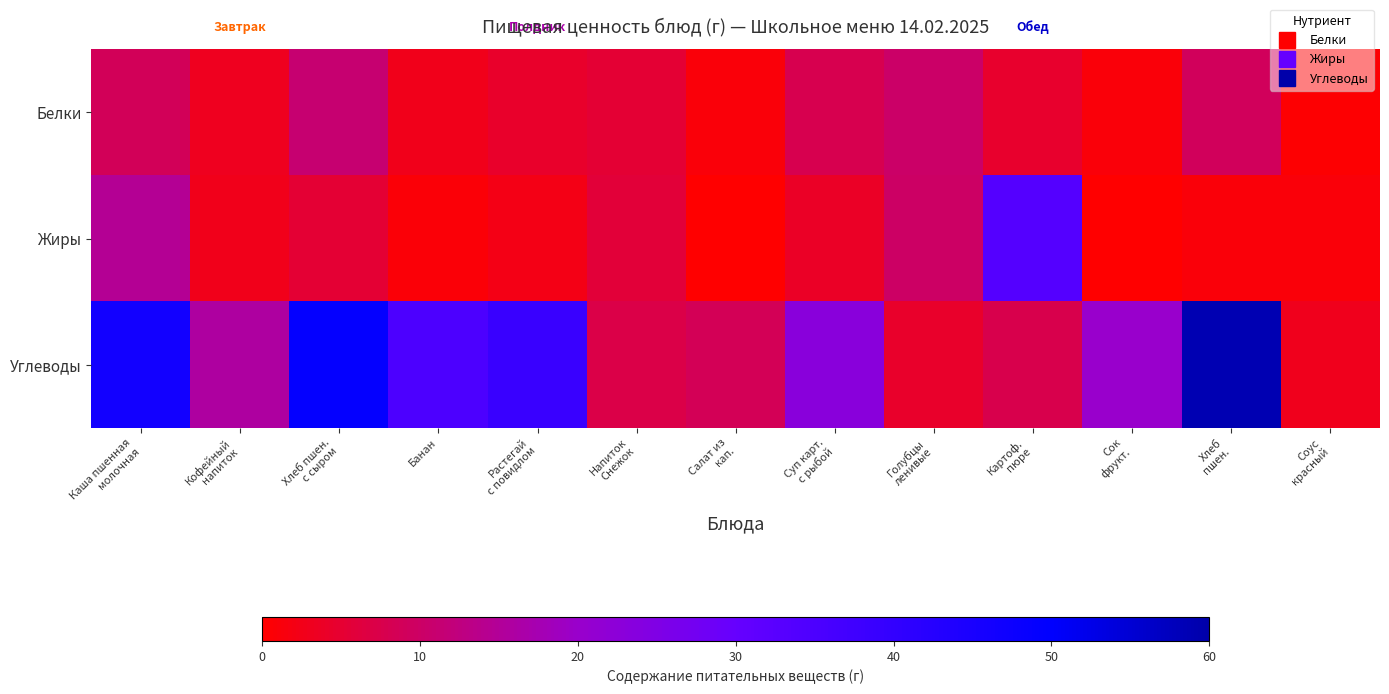

At how many categories does at least one series exceed 33?

6